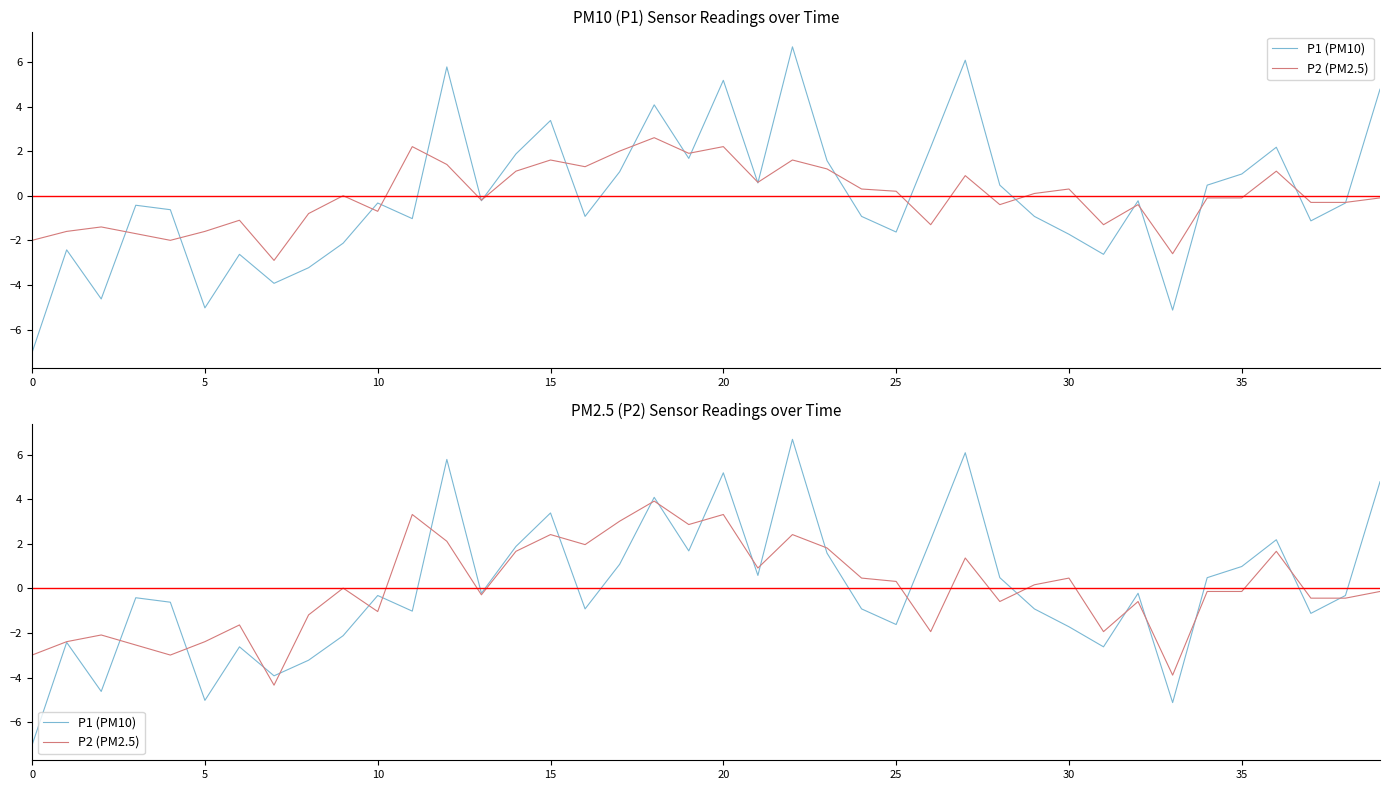

Which series has the largest total across all categories?

P1 (PM10)